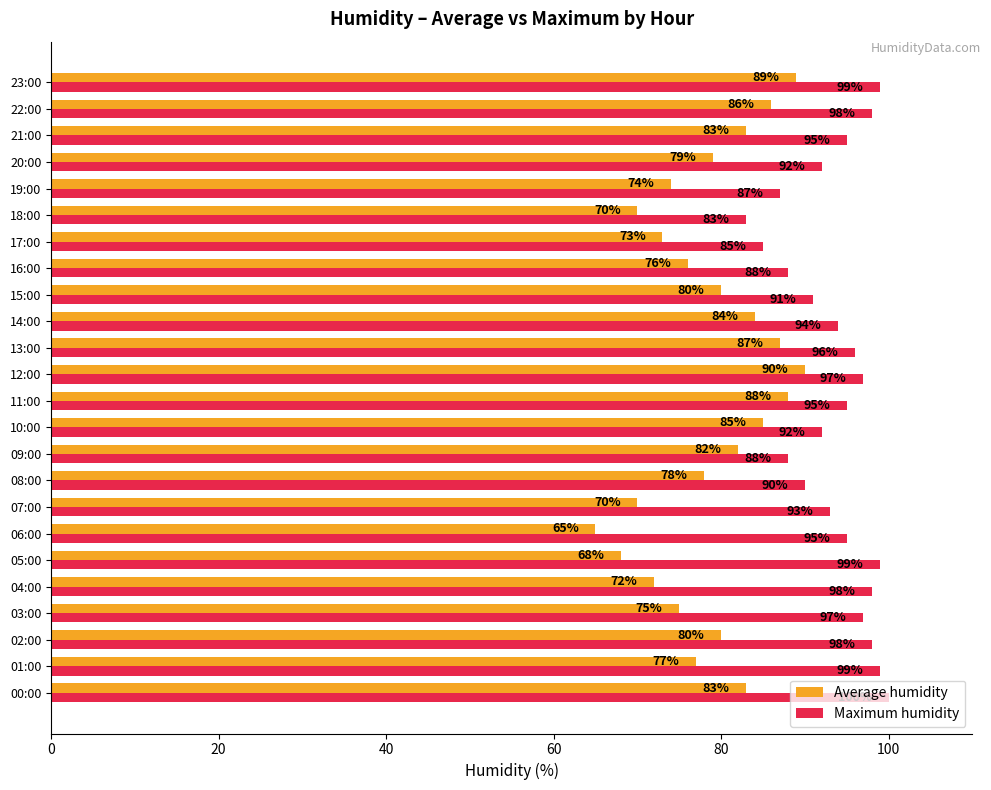

What is the minimum value shown in the chart?

65